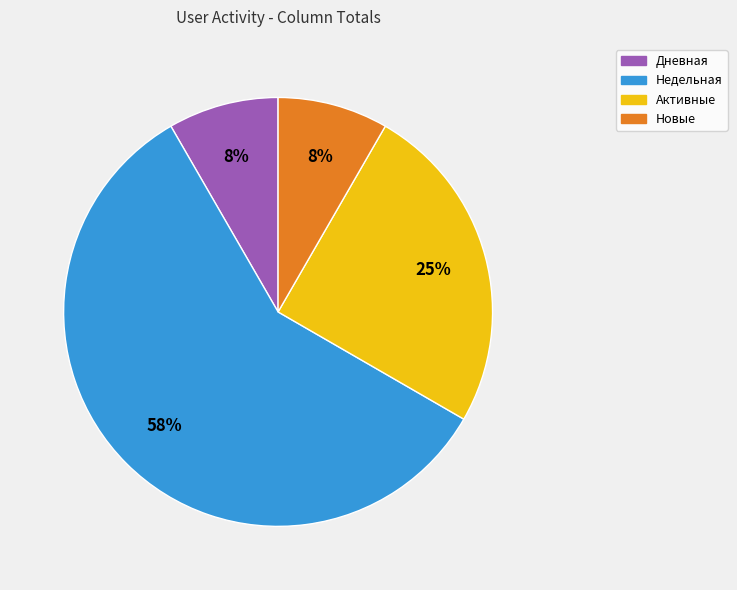

Is there any slice that represents more than half of the pie?

Yes